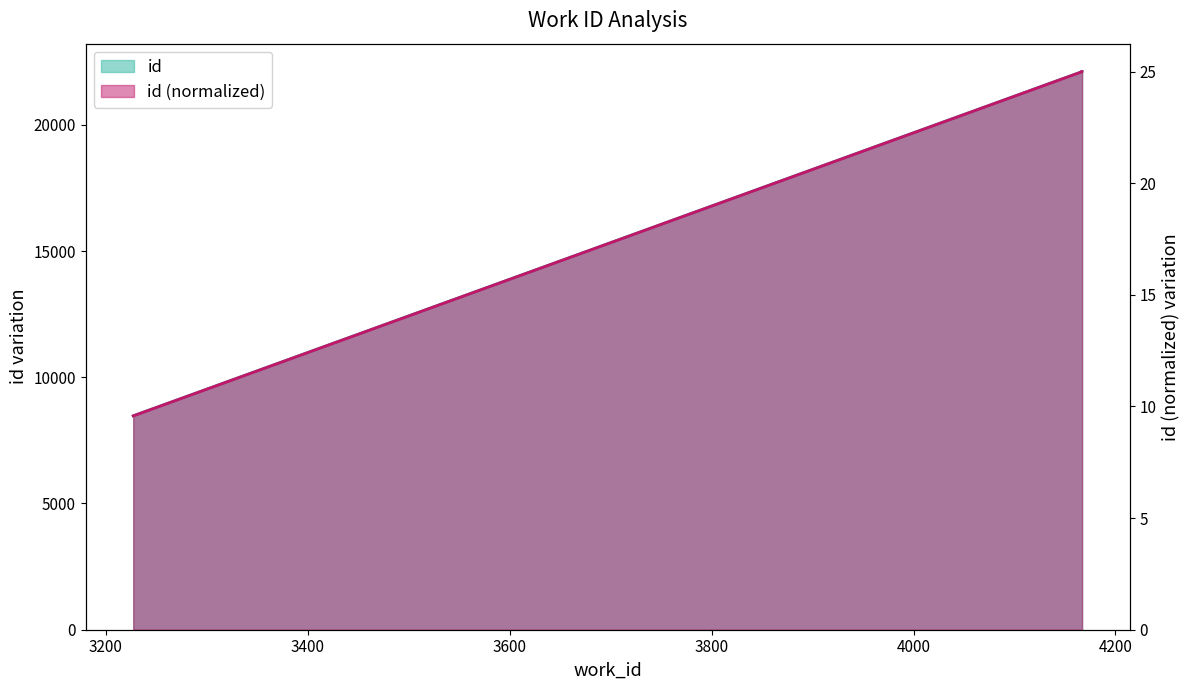

Does the chart have visible grid lines?

No